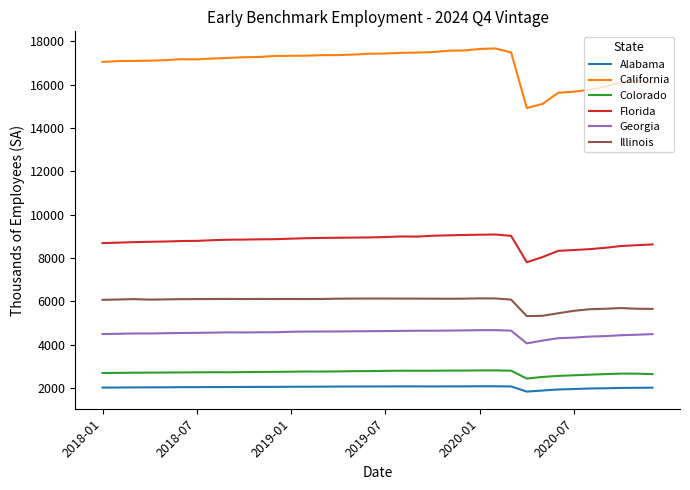

What is the highest value of the Colorado series?

2819.9